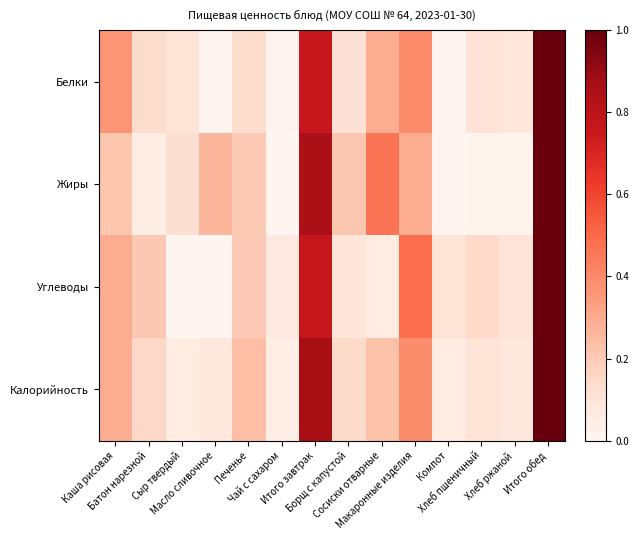

Reading right to left, transcribe all the data shown in this chart.

Белки: Итого обед=1.0	Хлеб ржаной=0.1	Хлеб пшеничный=0.1	Компот=0.0	Макаронные изделия=0.4	Сосиски отварные=0.3	Борщ с капустой=0.1	Итого завтрак=0.8	Чай с сахаром=0.0	Печенье=0.1	Масло сливочное=0.0	Сыр твердый=0.1	Батон нарезной=0.1	Каша рисовая=0.4
Жиры: Итого обед=1.0	Хлеб ржаной=0.0	Хлеб пшеничный=0.0	Компот=0.0	Макаронные изделия=0.3	Сосиски отварные=0.5	Борщ с капустой=0.2	Итого завтрак=0.9	Чай с сахаром=0.0	Печенье=0.2	Масло сливочное=0.3	Сыр твердый=0.1	Батон нарезной=0.0	Каша рисовая=0.2
Углеводы: Итого обед=1.0	Хлеб ржаной=0.1	Хлеб пшеничный=0.1	Компот=0.1	Макаронные изделия=0.5	Сосиски отварные=0.1	Борщ с капустой=0.1	Итого завтрак=0.8	Чай с сахаром=0.1	Печенье=0.2	Масло сливочное=0.0	Сыр твердый=0.0	Батон нарезной=0.2	Каша рисовая=0.3
Калорийность: Итого обед=1.0	Хлеб ржаной=0.1	Хлеб пшеничный=0.1	Компот=0.1	Макаронные изделия=0.4	Сосиски отварные=0.2	Борщ с капустой=0.1	Итого завтрак=0.9	Чай с сахаром=0.0	Печенье=0.2	Масло сливочное=0.1	Сыр твердый=0.1	Батон нарезной=0.2	Каша рисовая=0.3